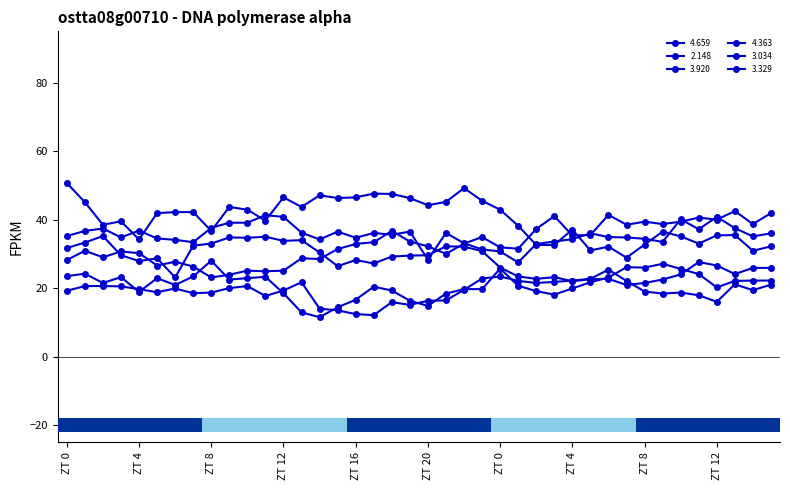

How many lines are shown in the chart?

6